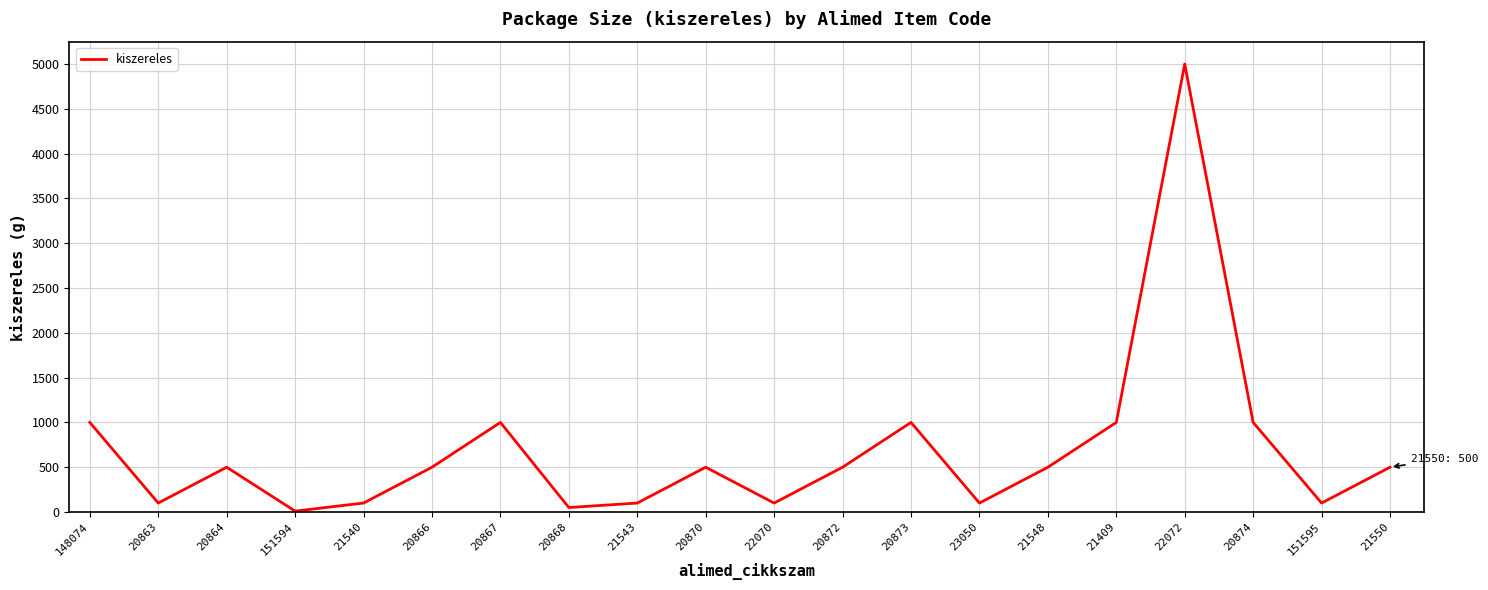

The value at 20870 is 500. True or false?

True